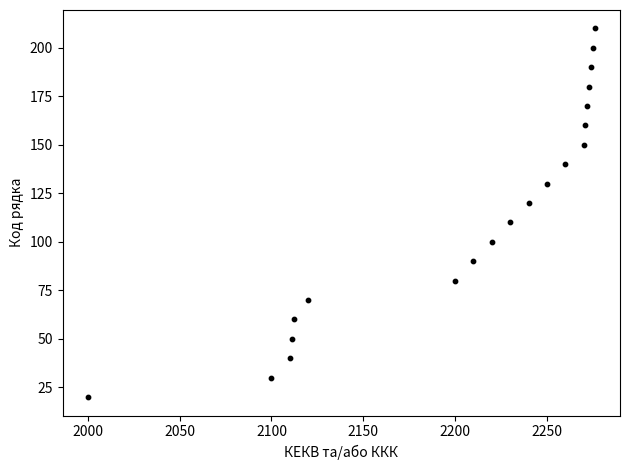

What is the range of X values (max minus min)?

276